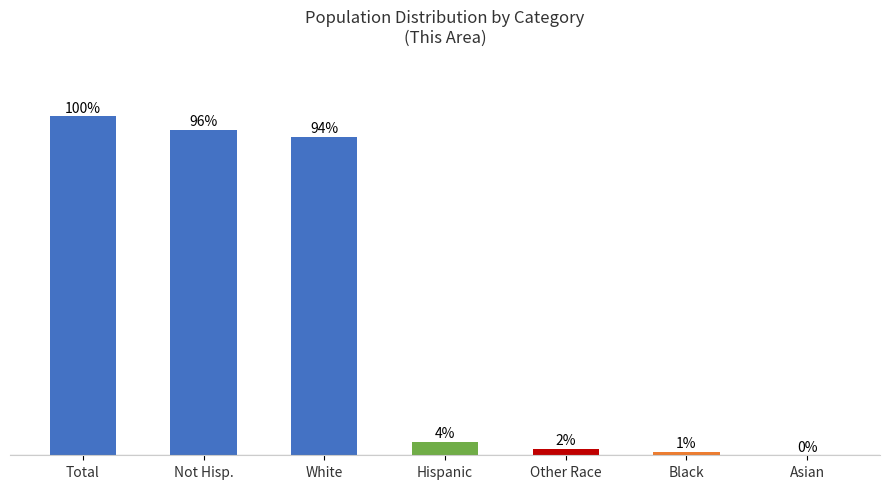

Which category has the highest value across all series?

Total